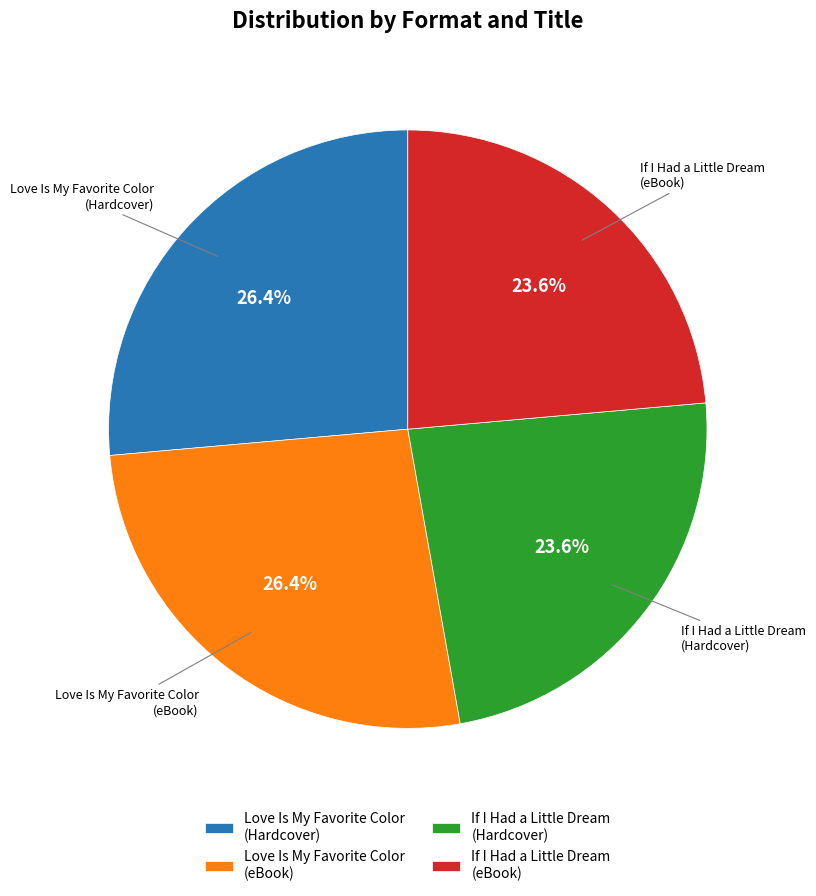

How much of the chart is everything except Love Is My Favorite Color (eBook)?

73.6%